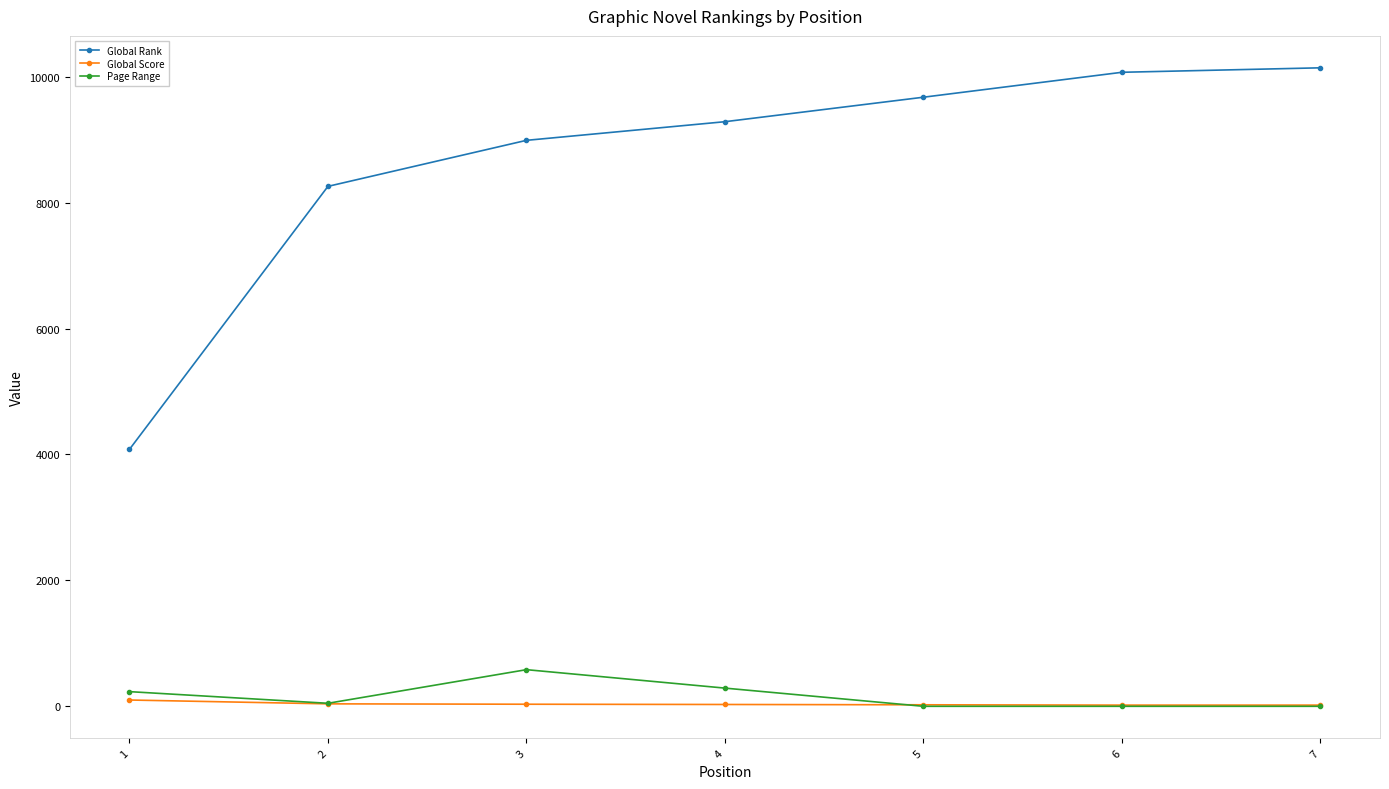

What is the total value across all series at 3?

9605